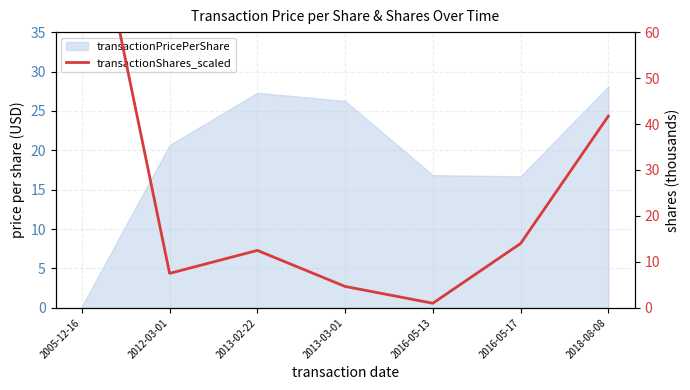

What is the minimum value shown in the chart?

1.0